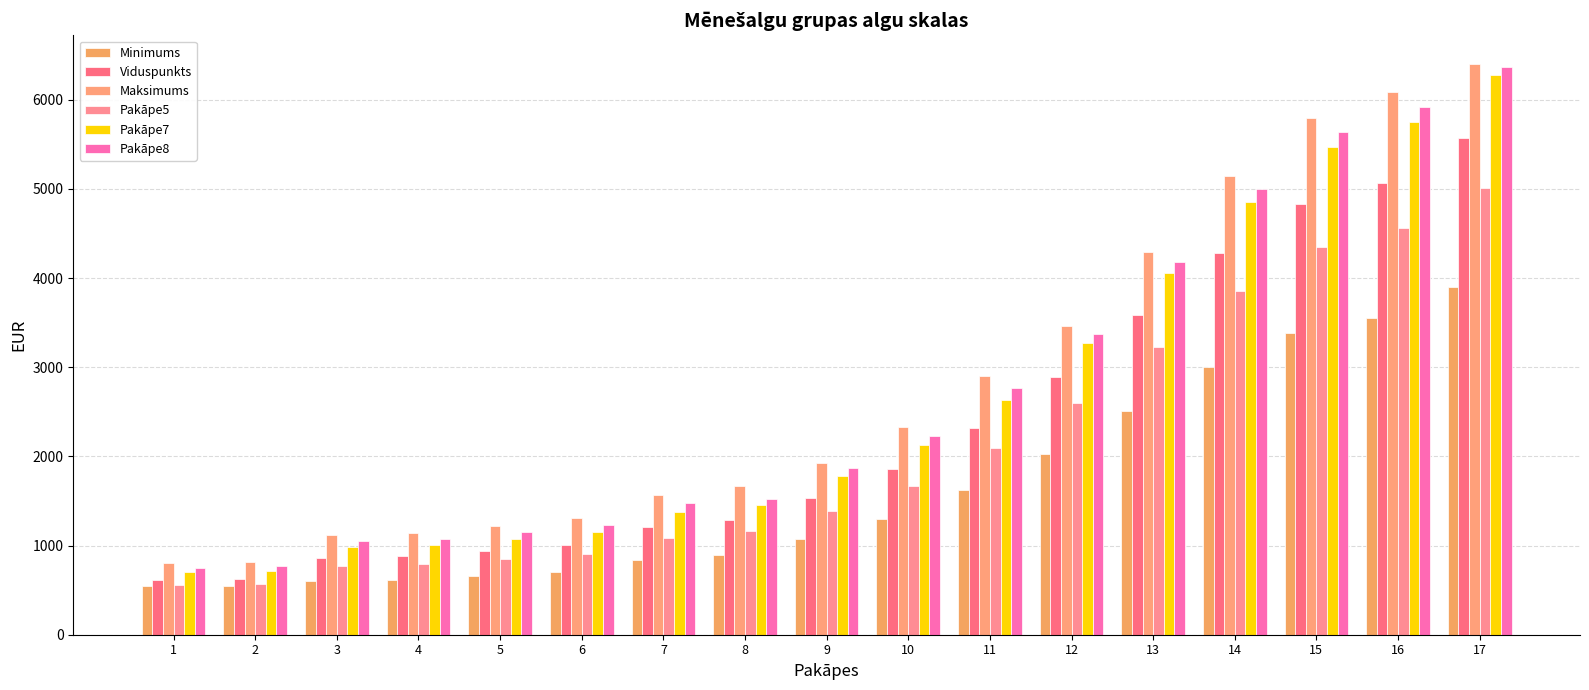

True or false: Maksimums has a value of 5793.1 at 15.

True